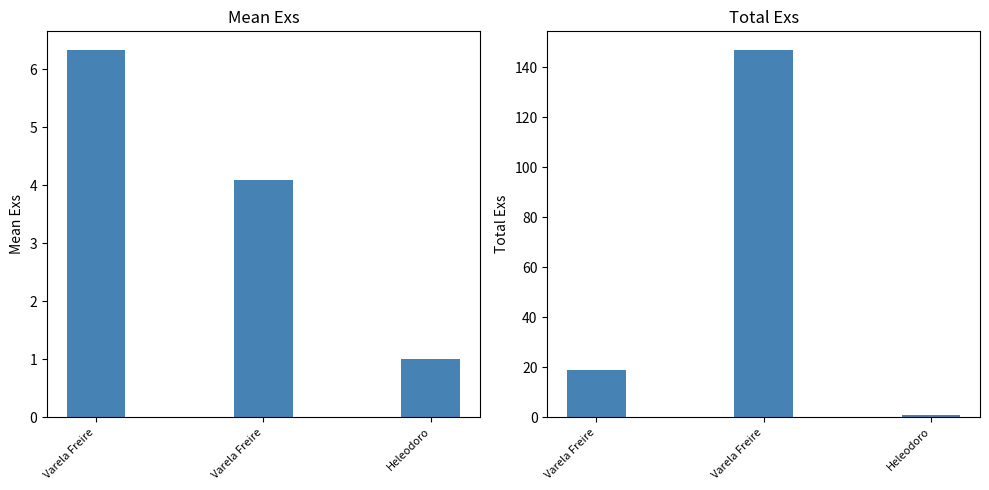

What is the total value across all series at Varela Freire?

25.3